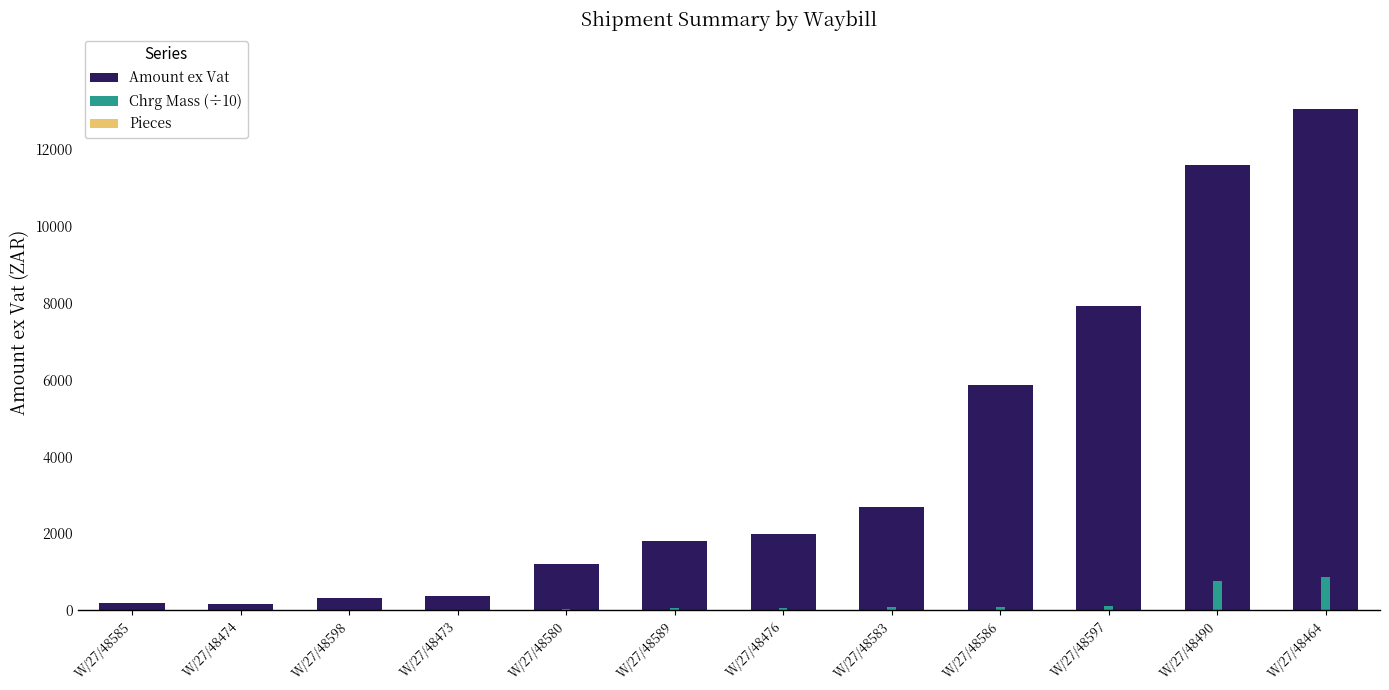

What is the total value across all series at W/27/48476?

2047.6